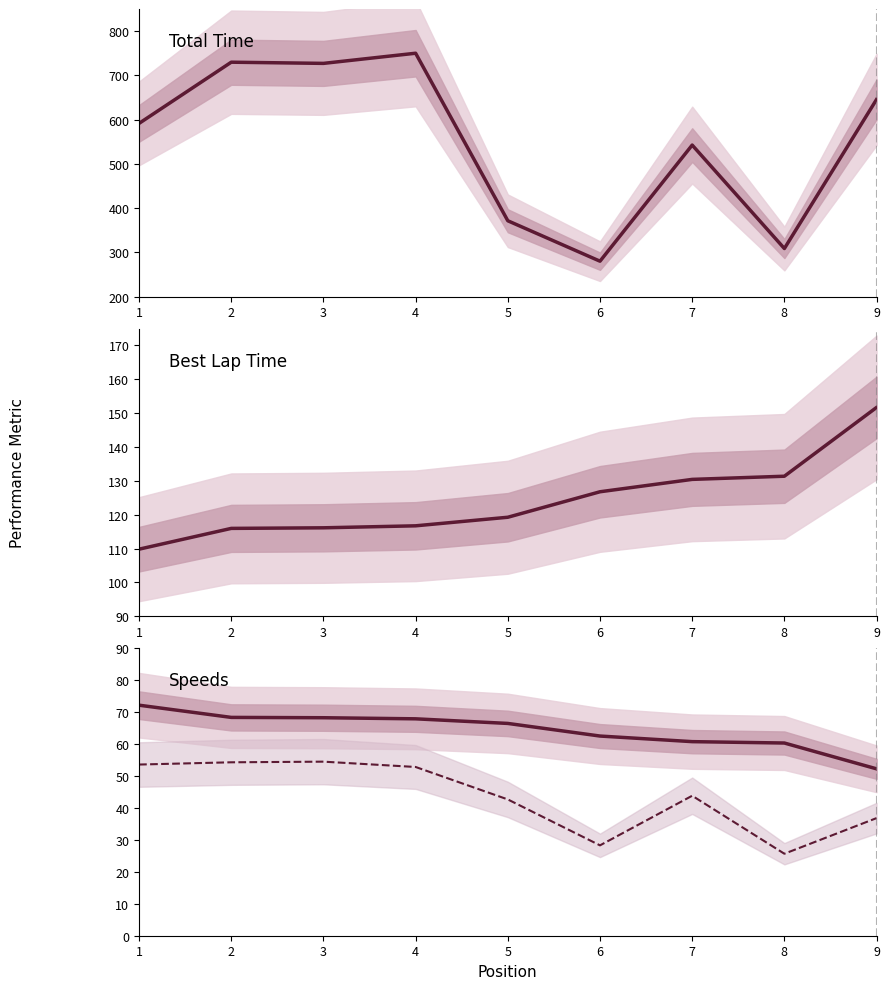

True or false: Average Speed (mph) and Best Speed (mph) intersect in this chart.

False